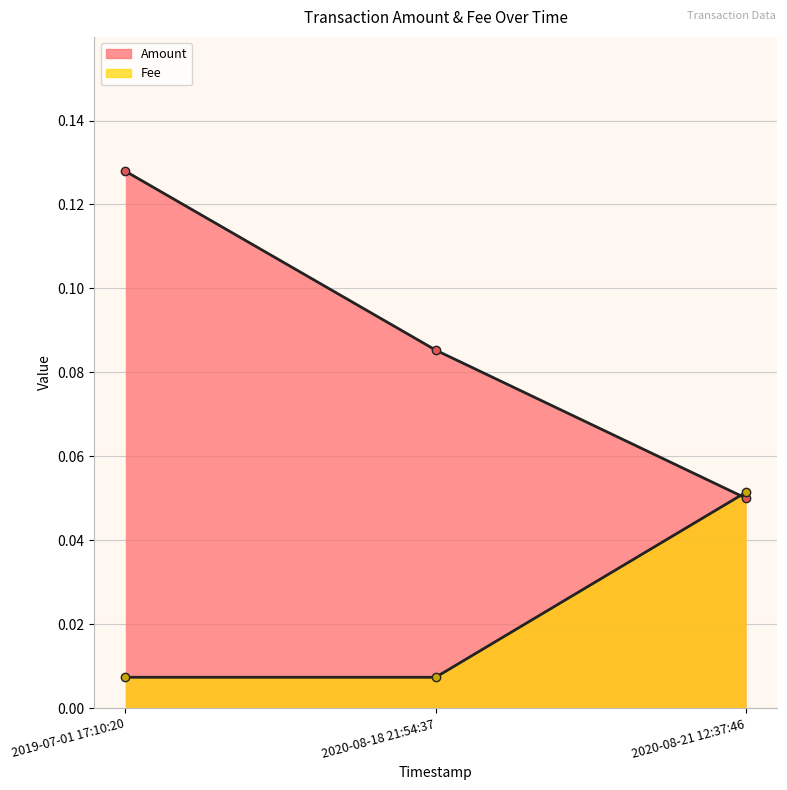

The Fee series shows 0.0 at 2020-08-18 21:54:37. True or false?

False